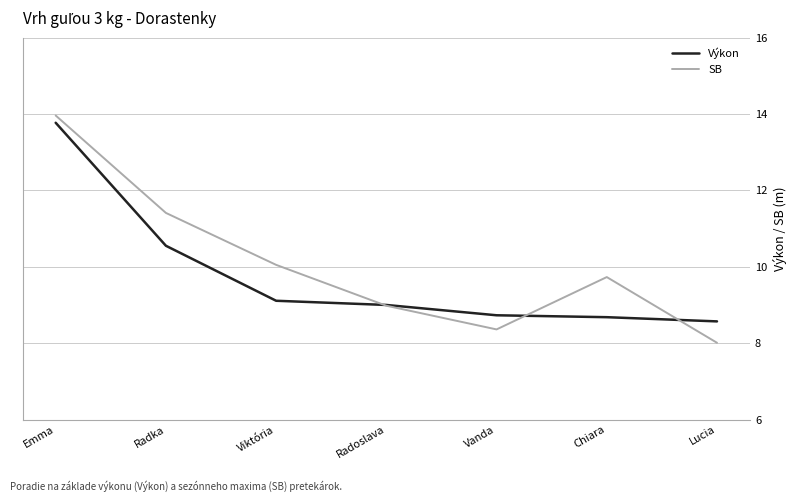

Rank the series by their maximum value, from highest to lowest.

SB, Výkon